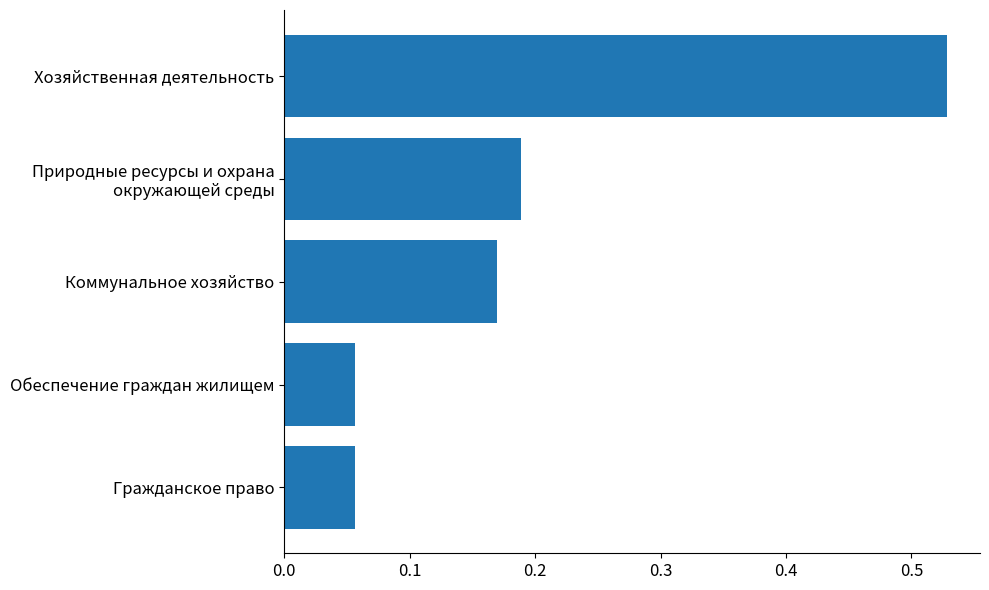

At which category does the chart reach its peak across all series?

Хозяйственная деятельность